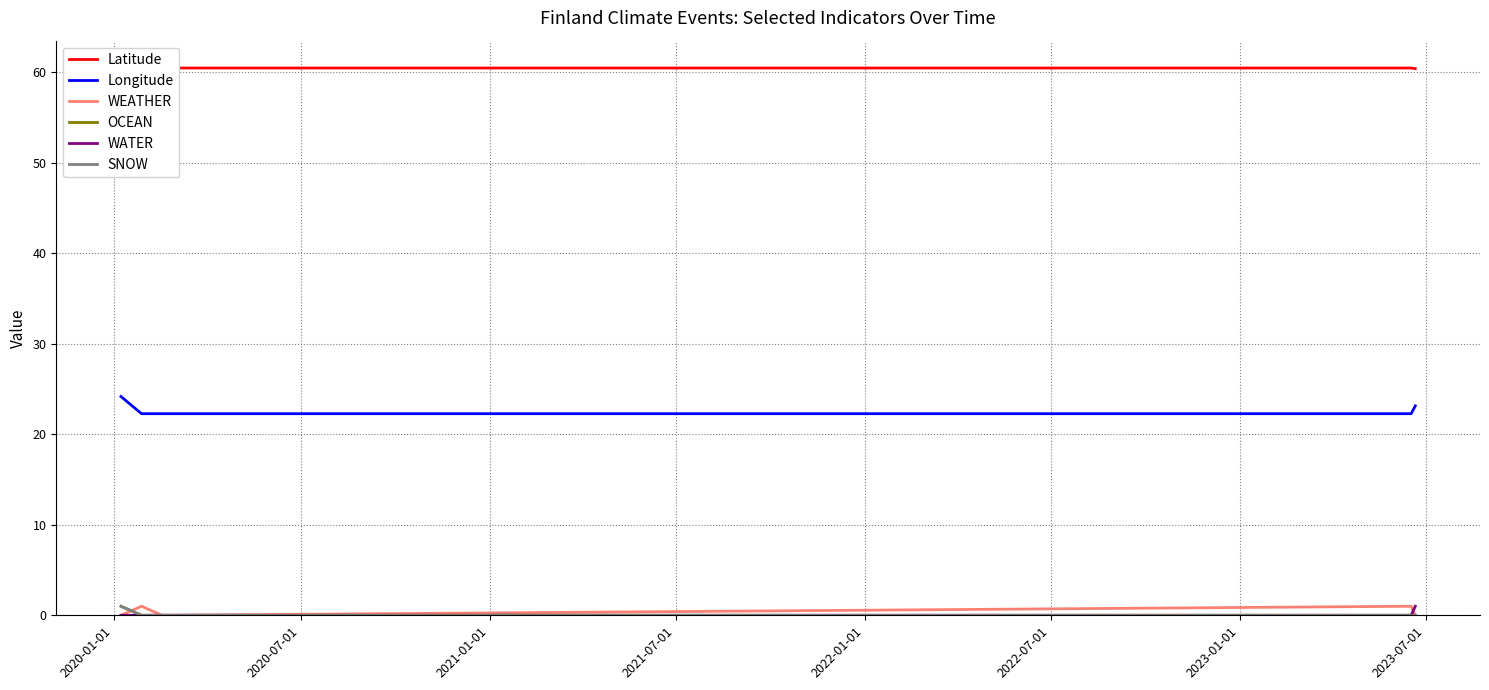

What is the spread (max minus min) of values at 2020-07-01?

60.5